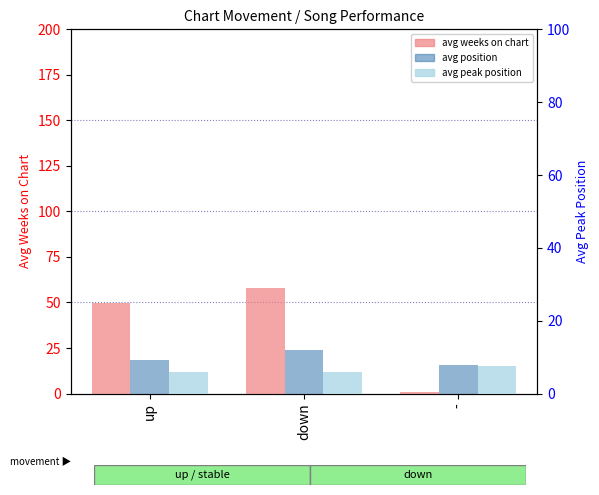

What is the difference between the maximum and minimum values in the avg position series?

8.6